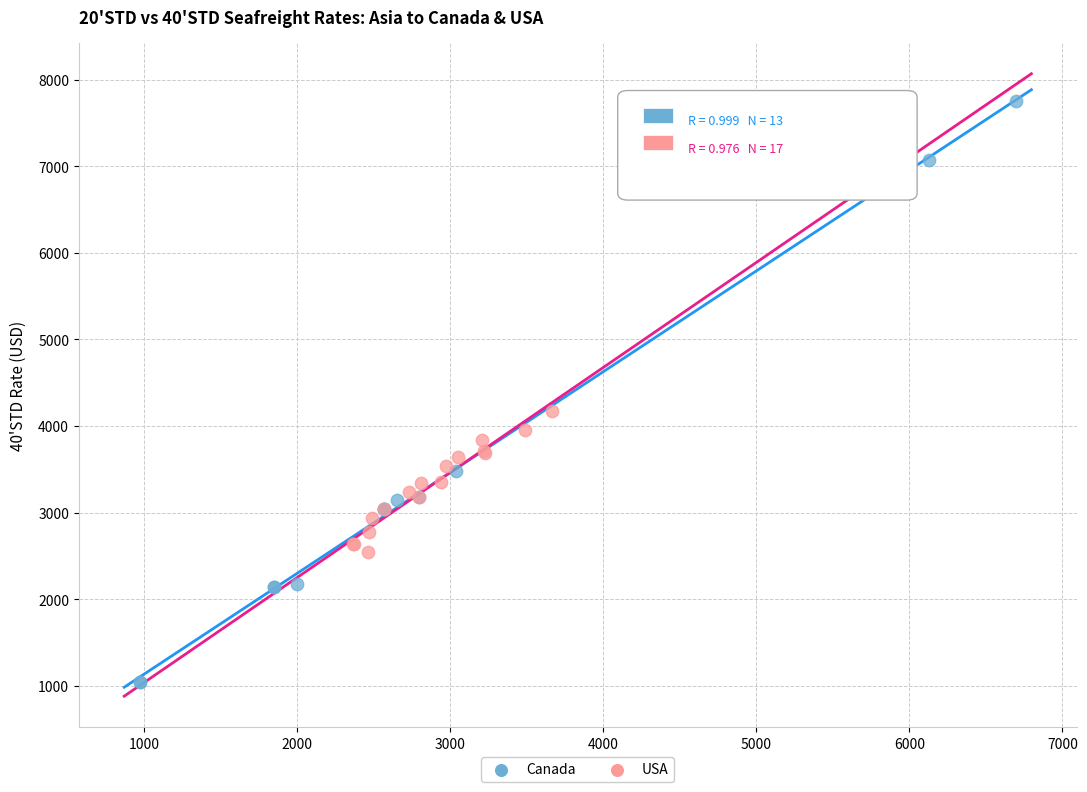

Which series reaches the minimum Y coordinate?

Canada